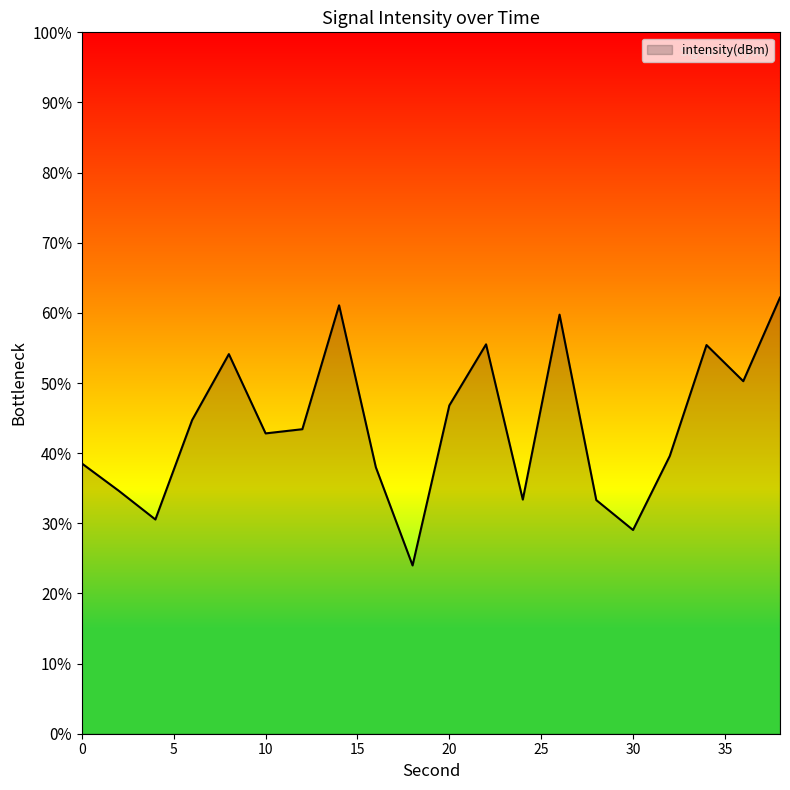

What is the value of the 6th point from the left?

-130.7